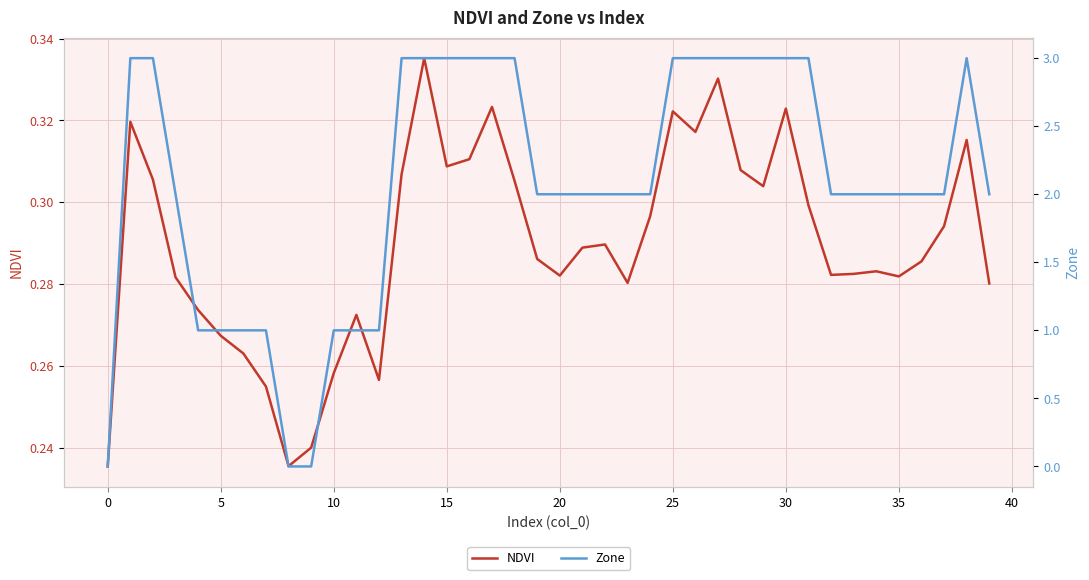

True or false: NDVI has a value of 0.4 at 35.

False